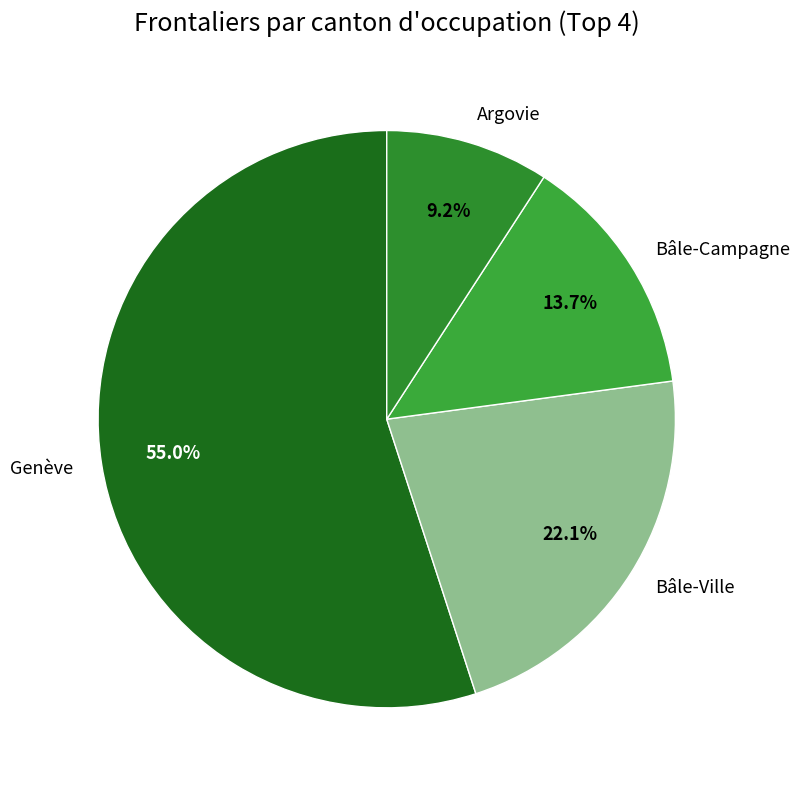

To the nearest percent, what is the average slice percentage?

25%